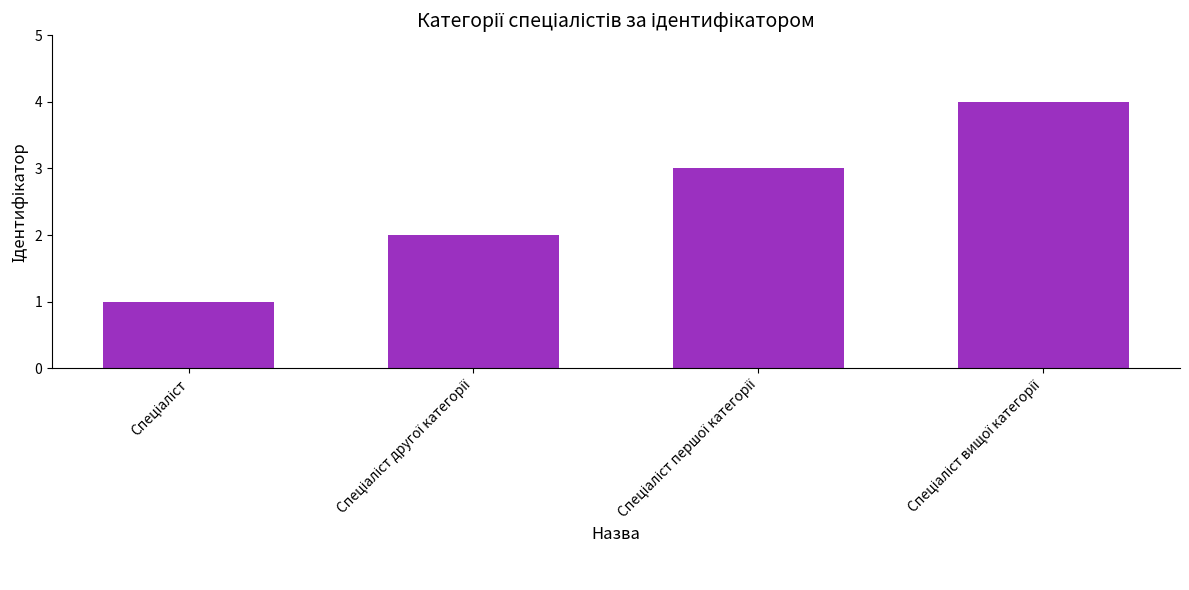

How many data points does each series have?

4